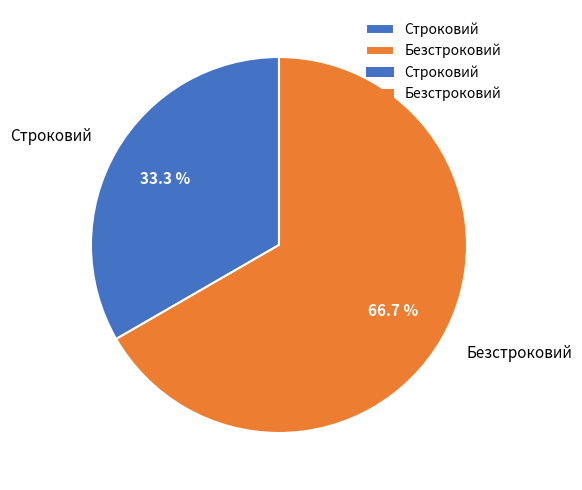

The Строковий slice represents 33% of the pie. True or false?

True